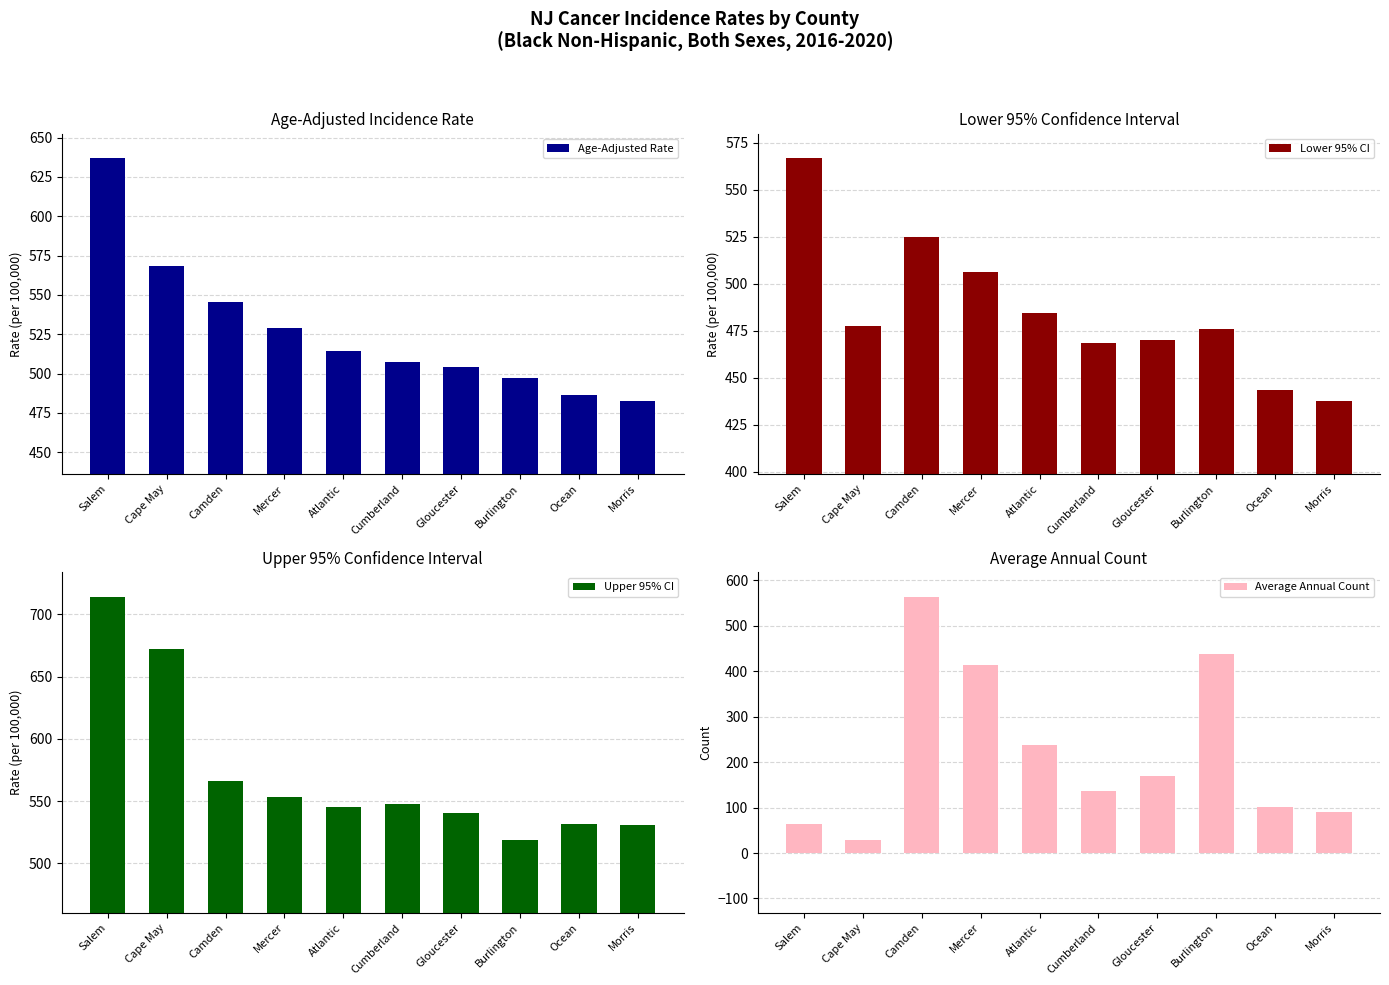

True or false: Age-Adjusted Rate has a value of 482.5 at Morris.

True